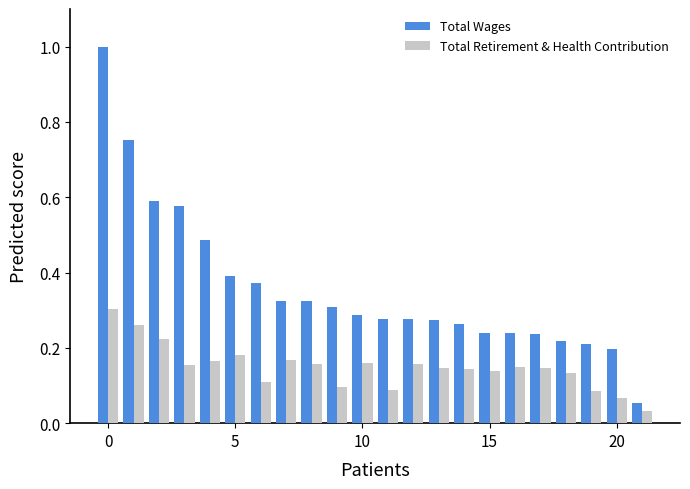

Does the chart contain any negative values?

No